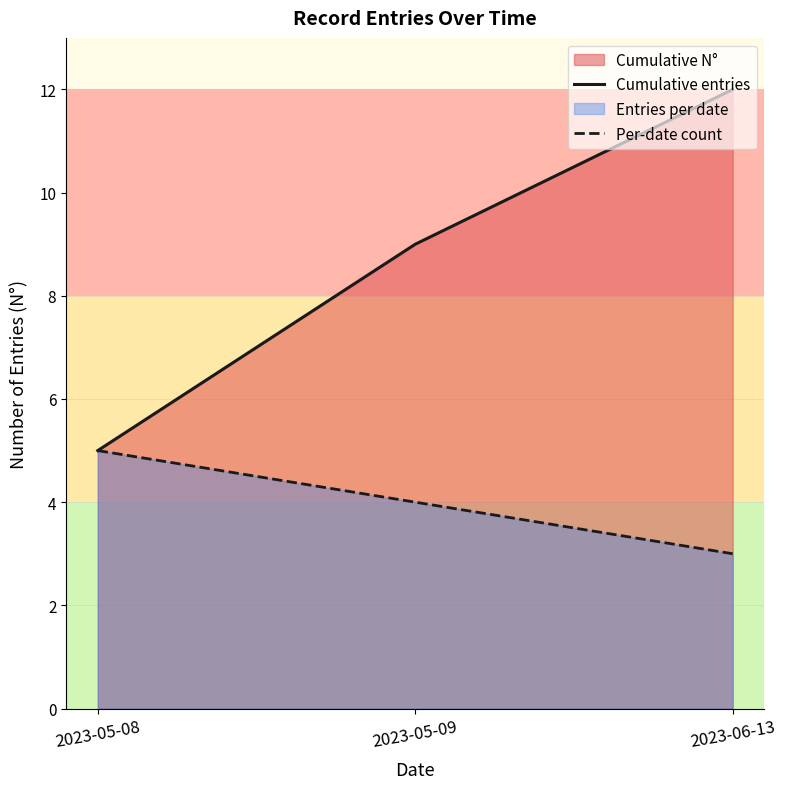

How many data points in Per-date count are above 4?

1